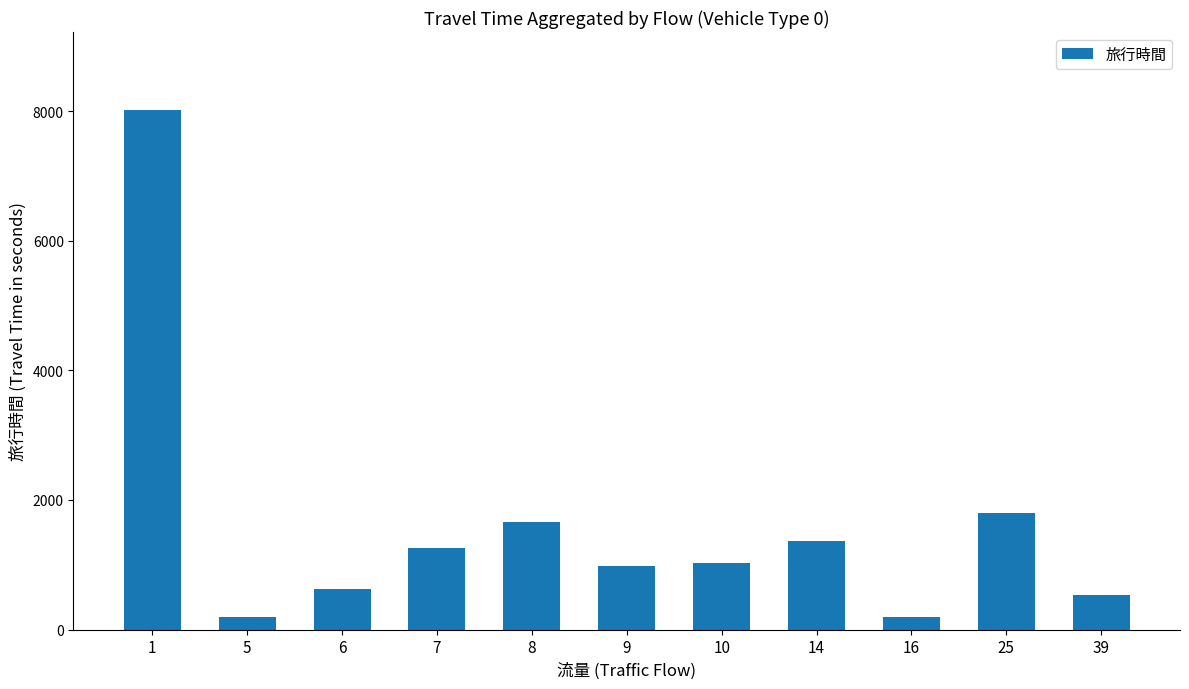

True or false: the data shows 974 at 9.

True